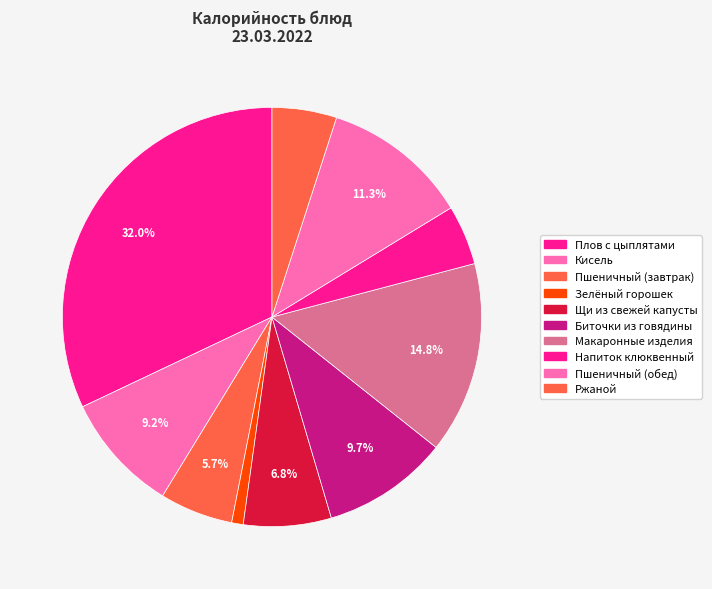

How many slices are in this pie chart?

10